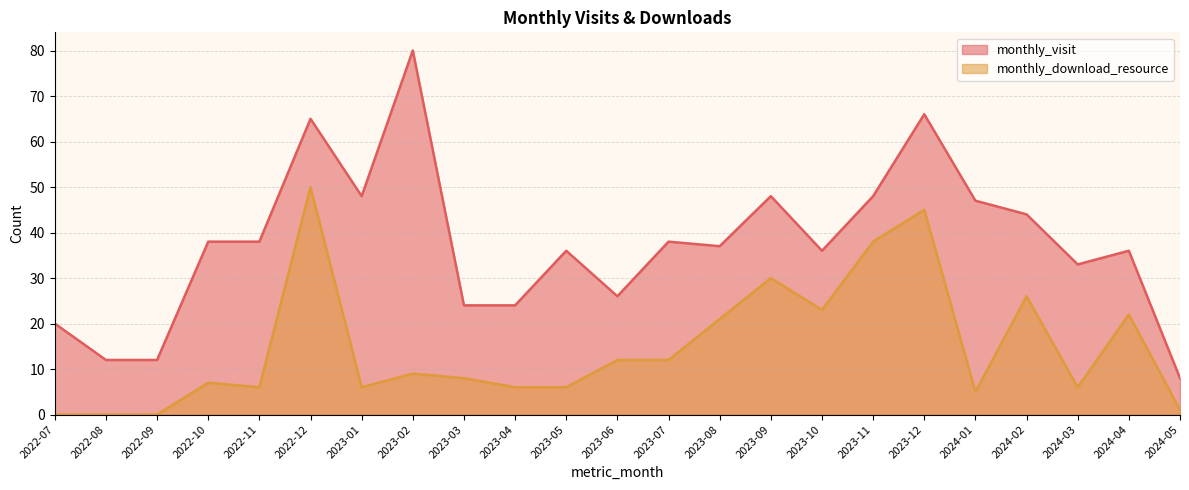

True or false: monthly_visit and monthly_download_resource cross at least once.

False